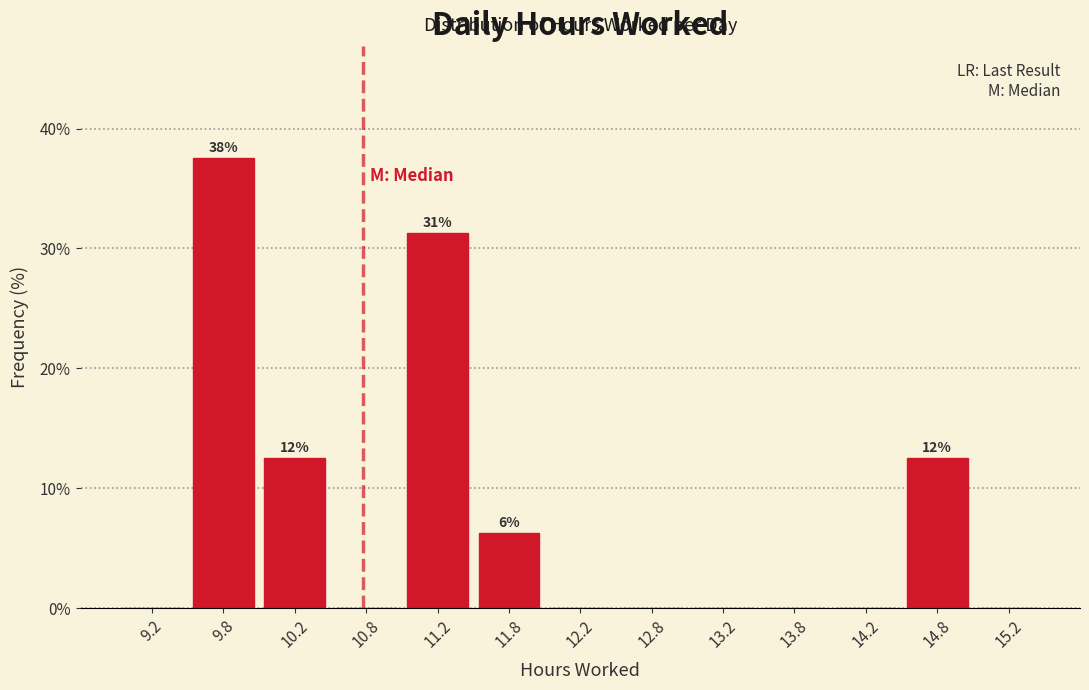

Which range on the x-axis has the tallest bar?

9.5 to 10.0